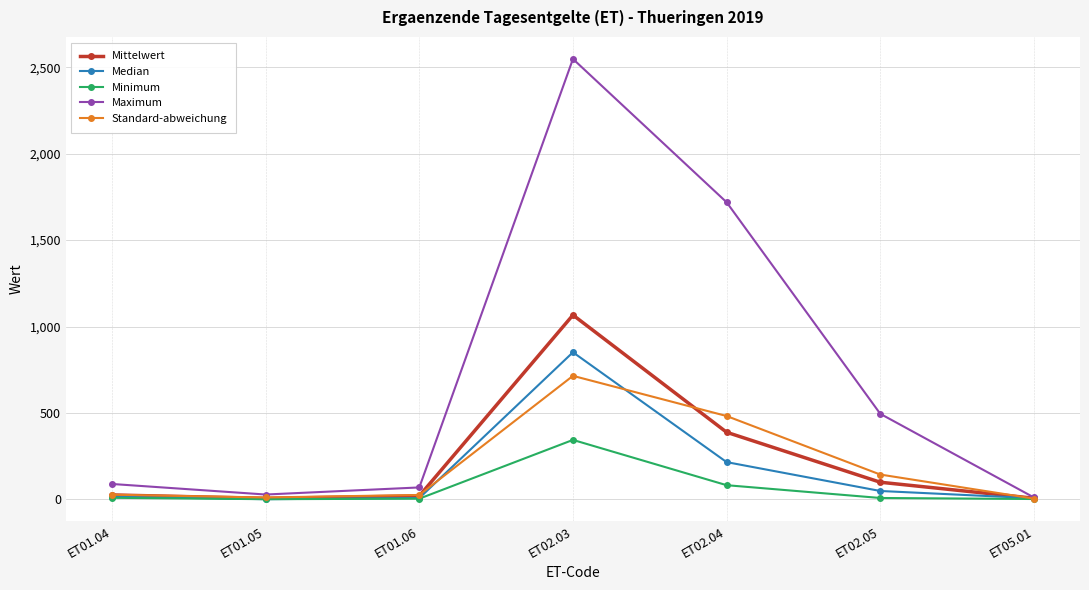

What is the label of the 1st point from the right?

ET05.01